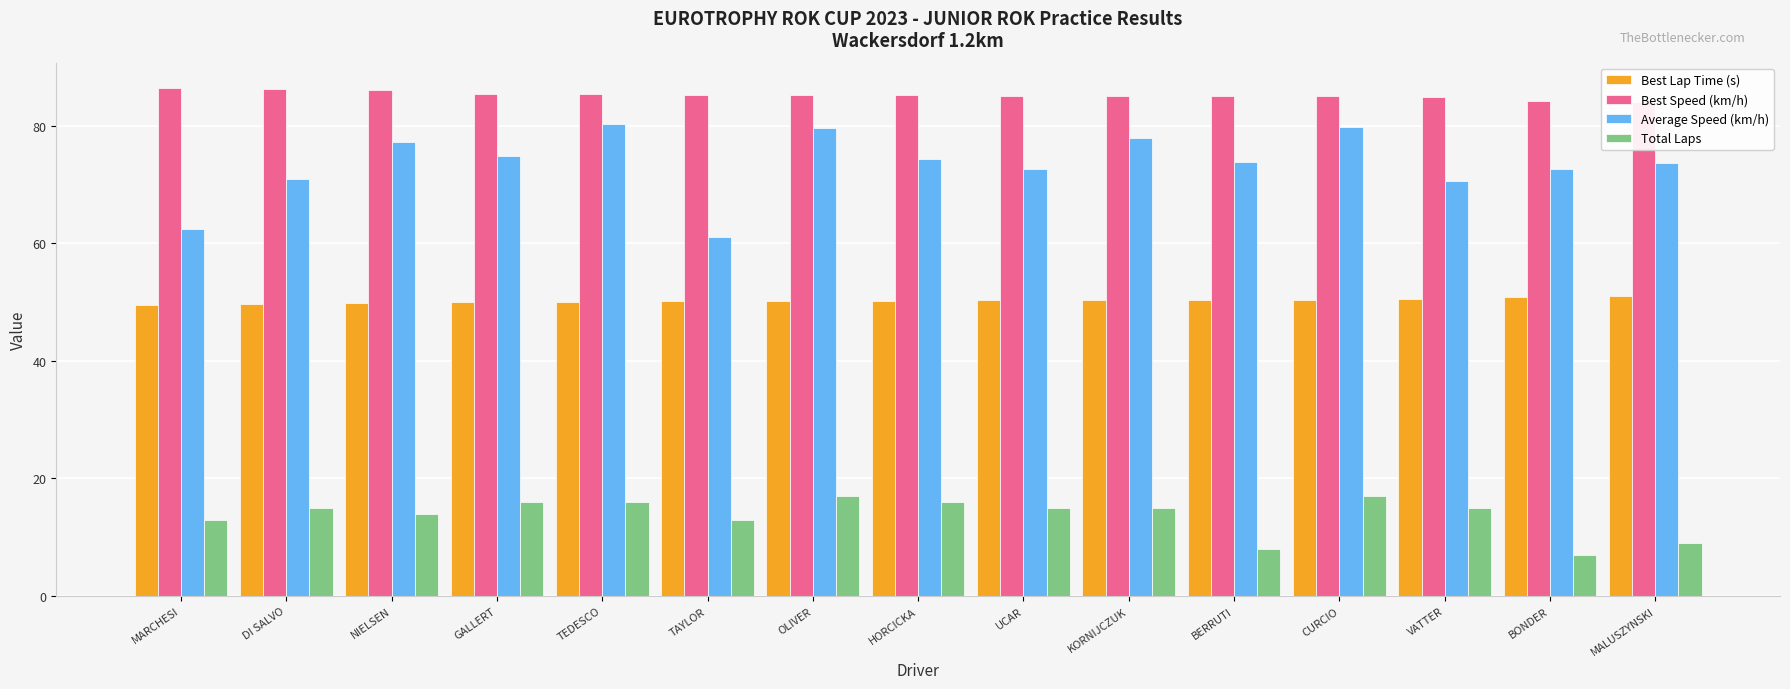

What is the label of the 12th bar from the right?

GALLERT